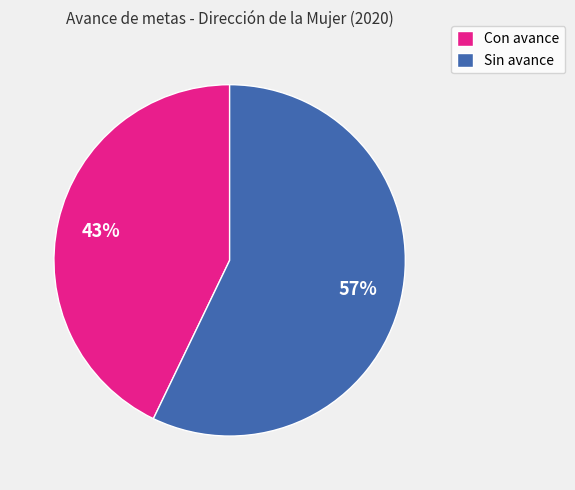

Count the number of slices in the pie.

2